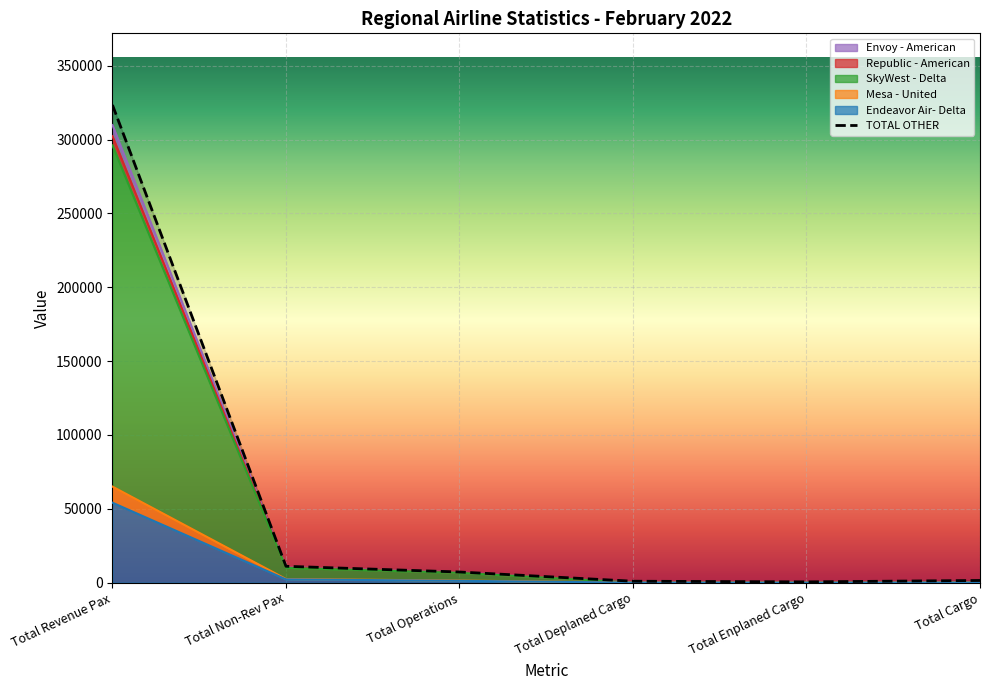

At how many categories does at least one series exceed 102043?

1